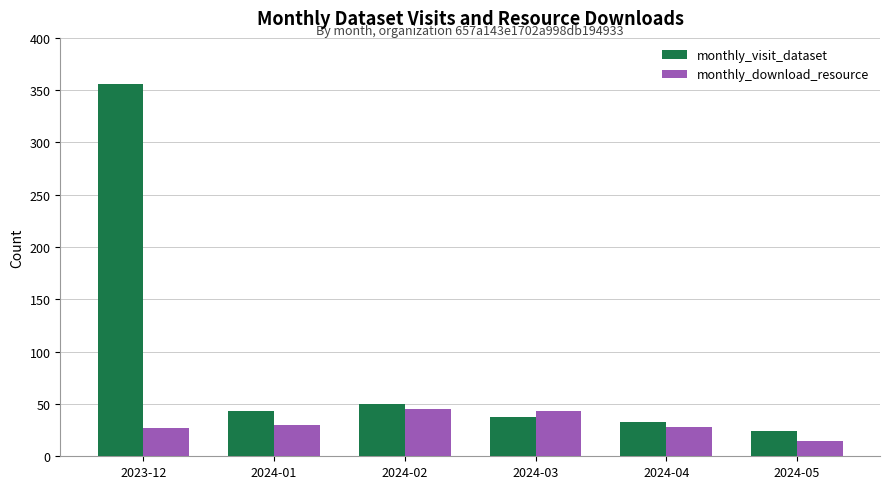

Which series has the largest range (max minus min)?

monthly_visit_dataset